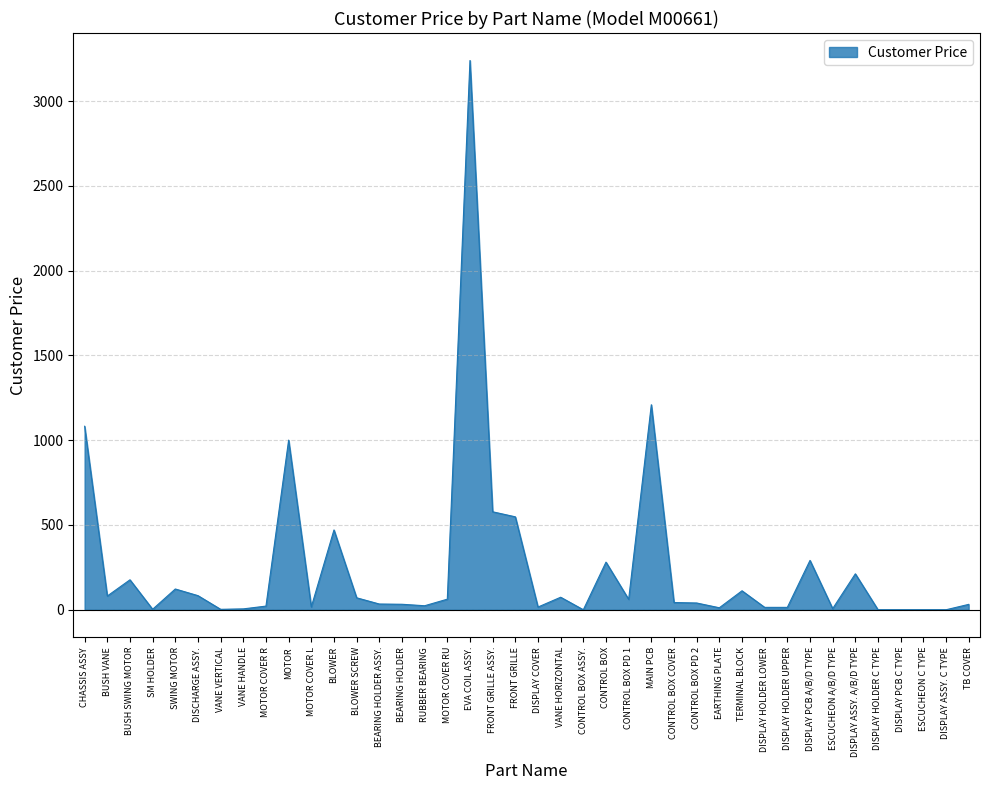

What value does the data have at MOTOR?

1000.4